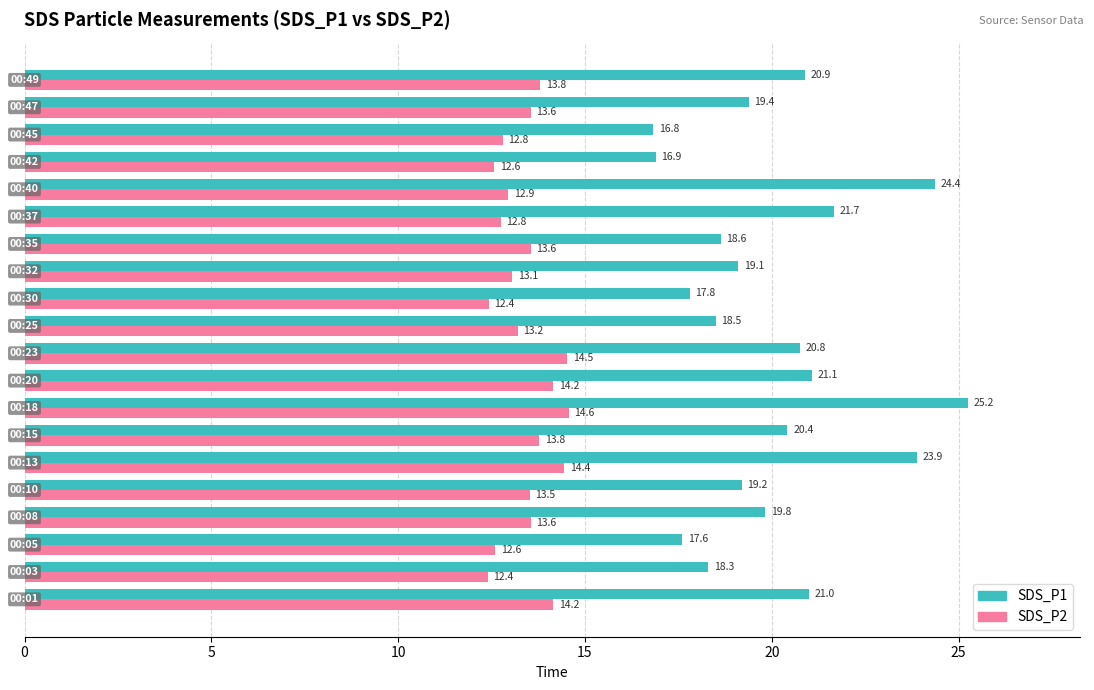

What is the average value of the SDS_P2 series?

13.4